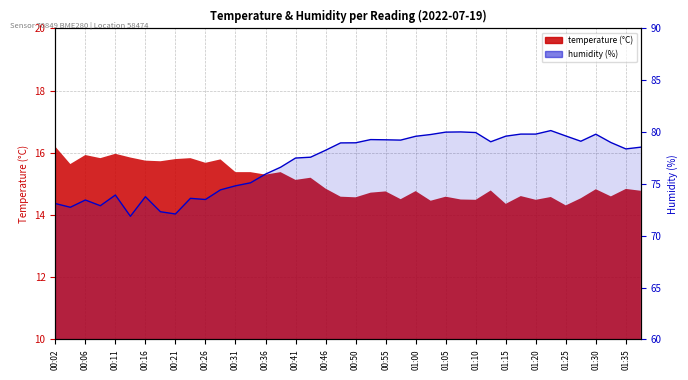

Is it true that the value at 01:20 is 79.8?

True